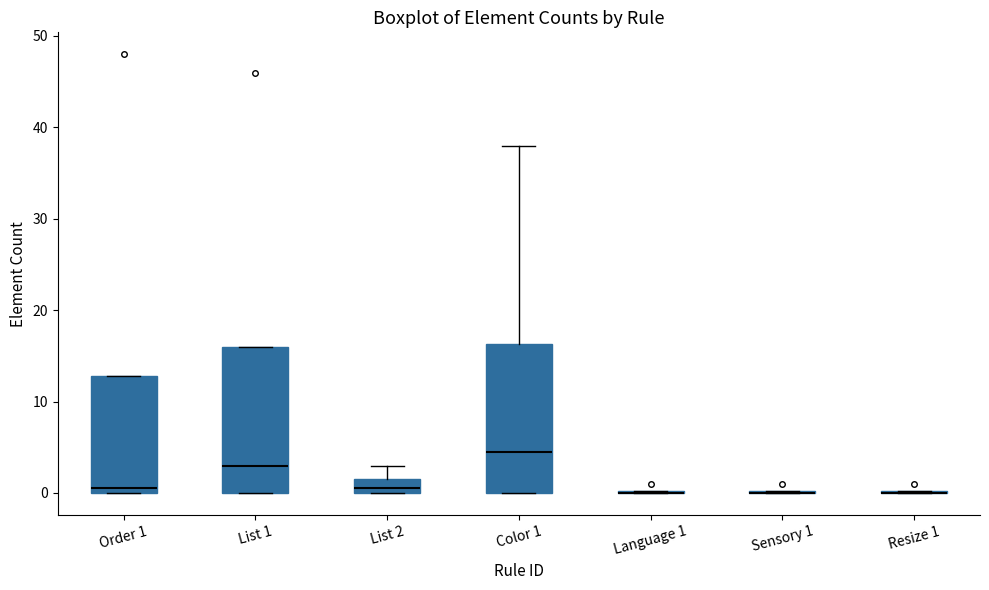

Reading left to right, transcribe this box plot: for each box, give where its median line is, the range the box spans, and where its two whiskers end, as read against the y-axis. The values are not printed on the chart, so give them approximately, as read against the axis.

Order 1: median 1, box 0 to 13, whiskers 0 to 13
List 1: median 3, box 0 to 16, whiskers 0 to 16
List 2: median 1, box 0 to 2, whiskers 0 to 3
Color 1: median 5, box 0 to 16, whiskers 0 to 38
Language 1: box collapsed to a line at 0, whiskers 0 to 0
Sensory 1: box collapsed to a line at 0, whiskers 0 to 0
Resize 1: box collapsed to a line at 0, whiskers 0 to 0